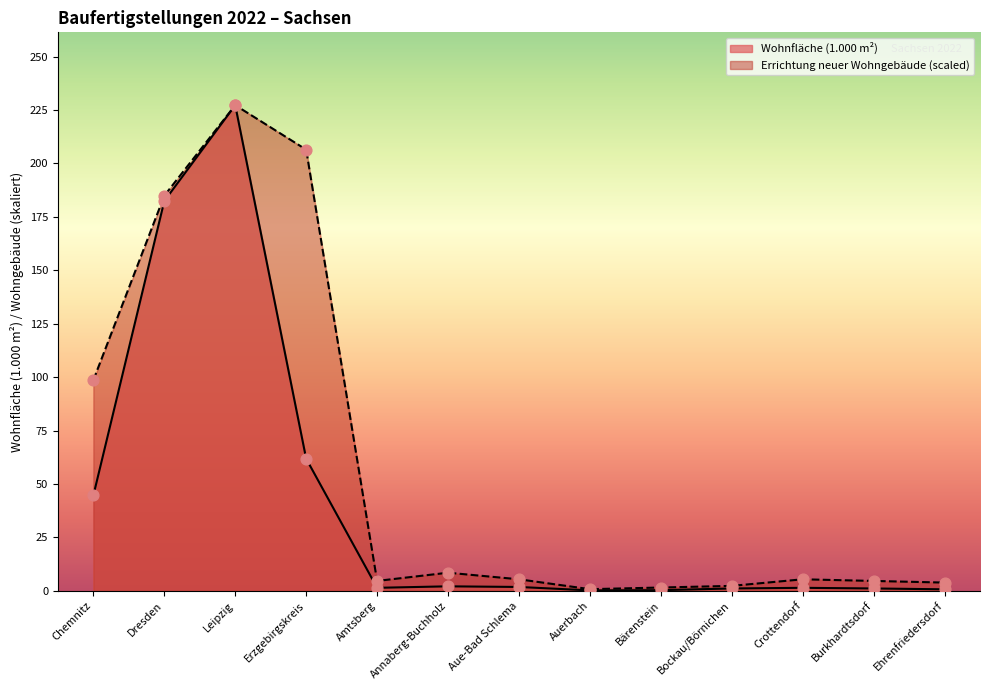

Which series contains the highest Y value?

Wohnfläche (1.000 m²)